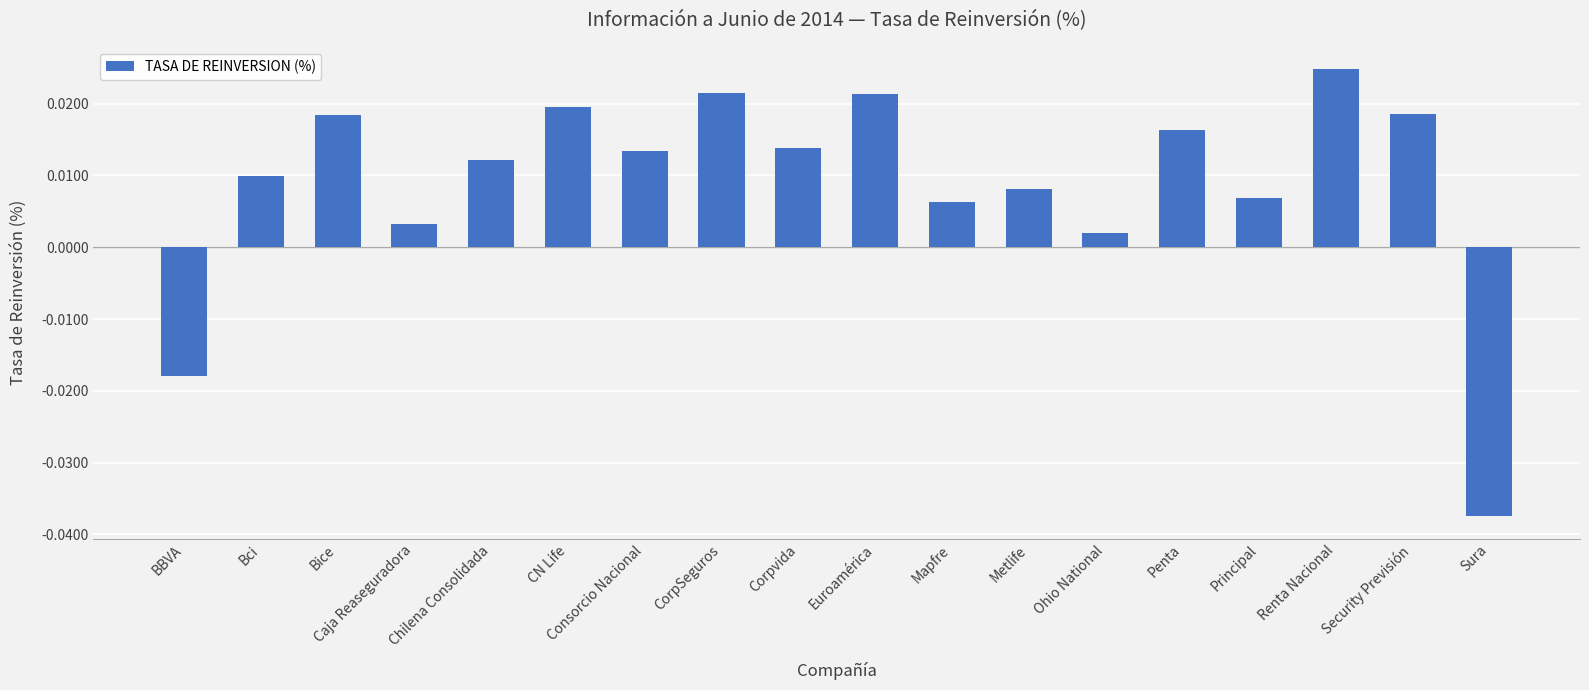

Count the number of values greater than 0.

16